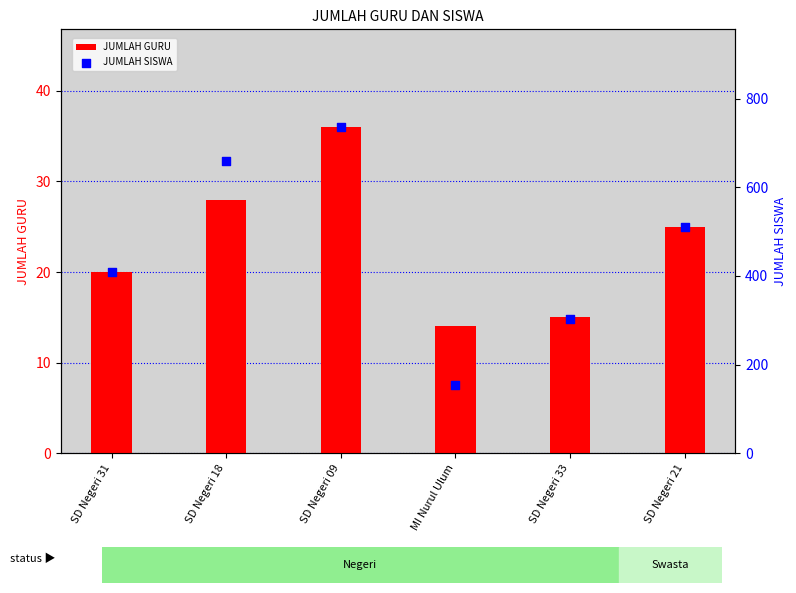

Which series reaches the maximum Y coordinate?

JUMLAH SISWA